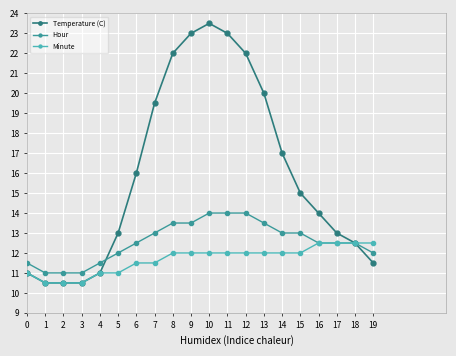

The value of Temperature (C) at 8 is 33.2. True or false?

False